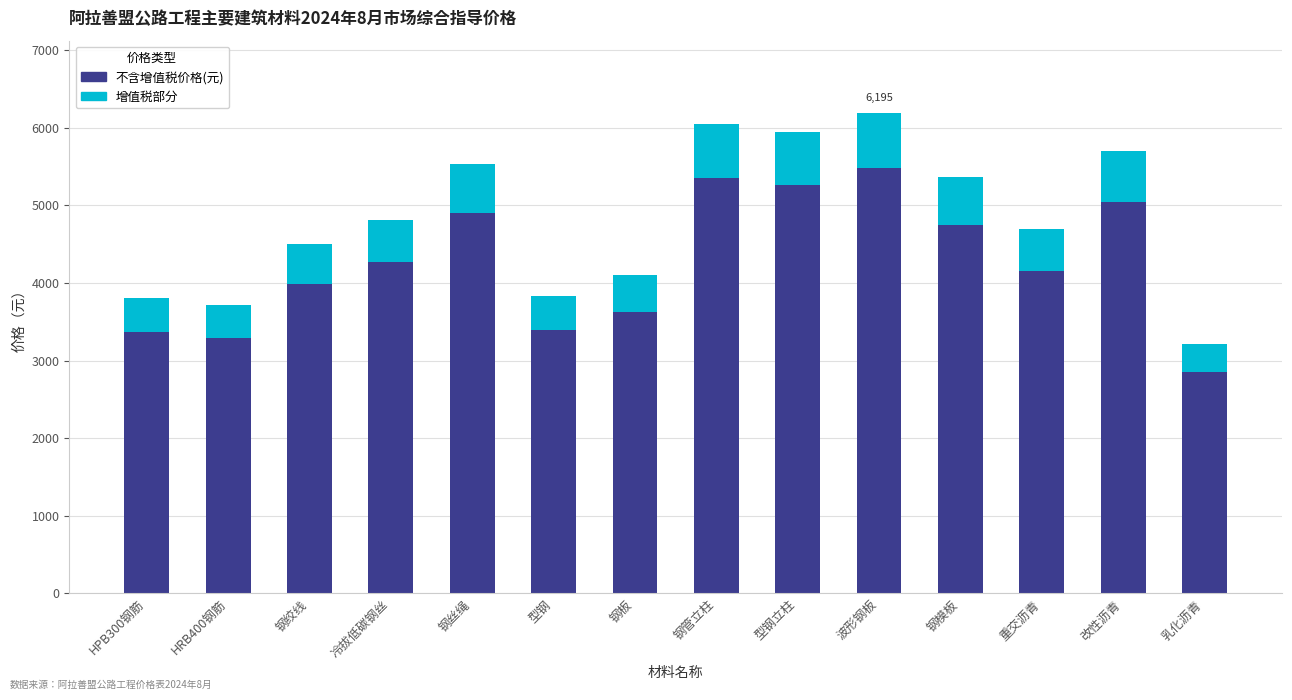

What is the total value across all series at 重交沥青?

4697